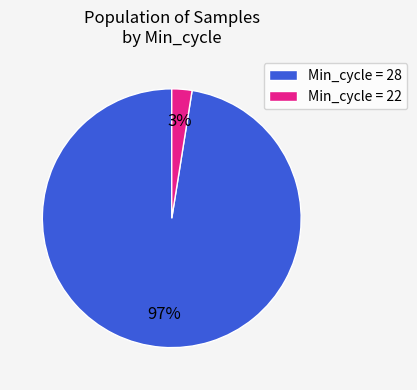

Is there a majority slice in this chart?

Yes